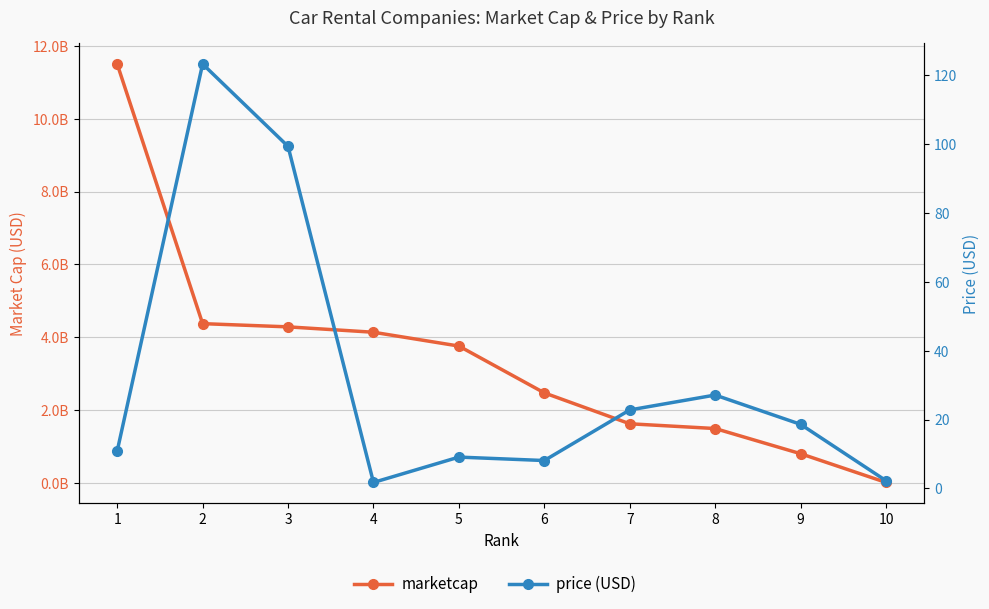

What is the value of the price (USD) point at the 5th from the left?

9.1